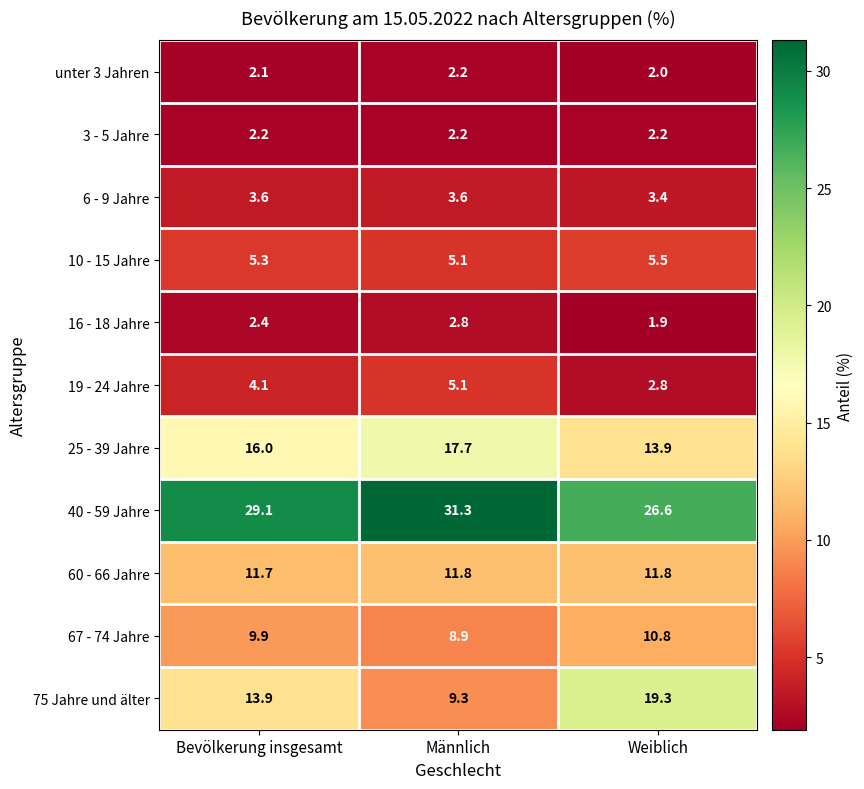

Which series has the largest range (max minus min)?

75 Jahre und älter